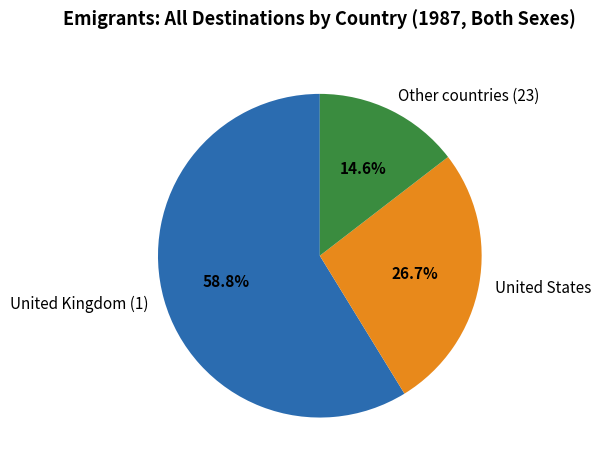

Between Other countries (23) and United States, which is larger?

United States